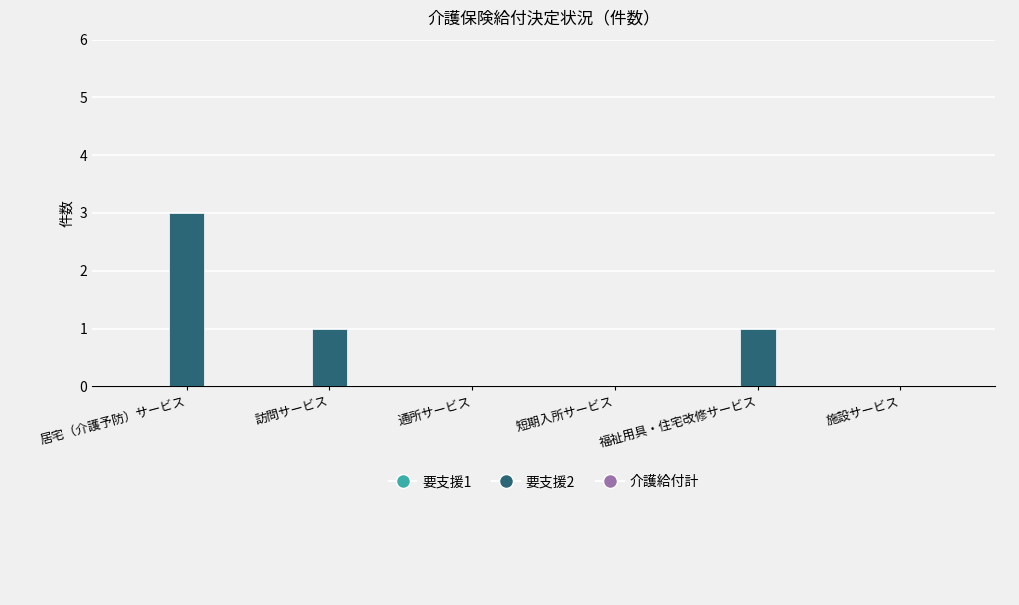

The value at 福祉用具・住宅改修サービス is 1. True or false?

True